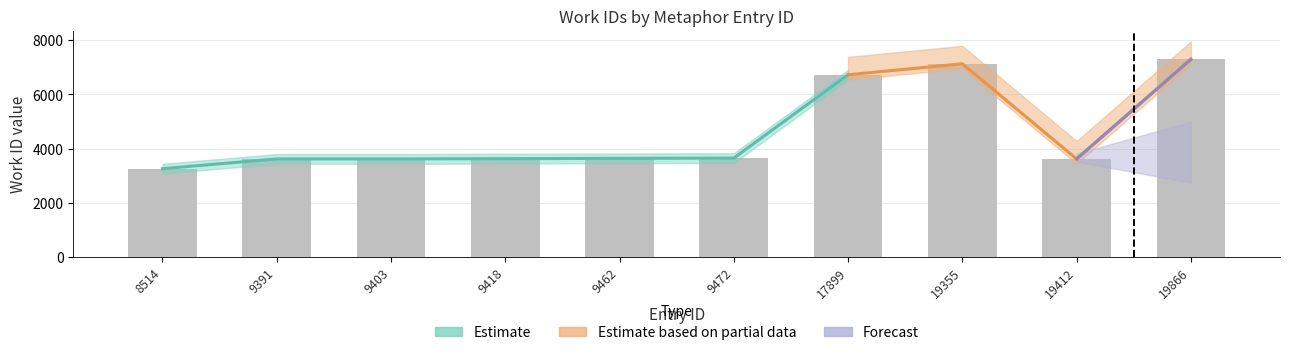

What is the value of the 3rd bar from the left?

3618